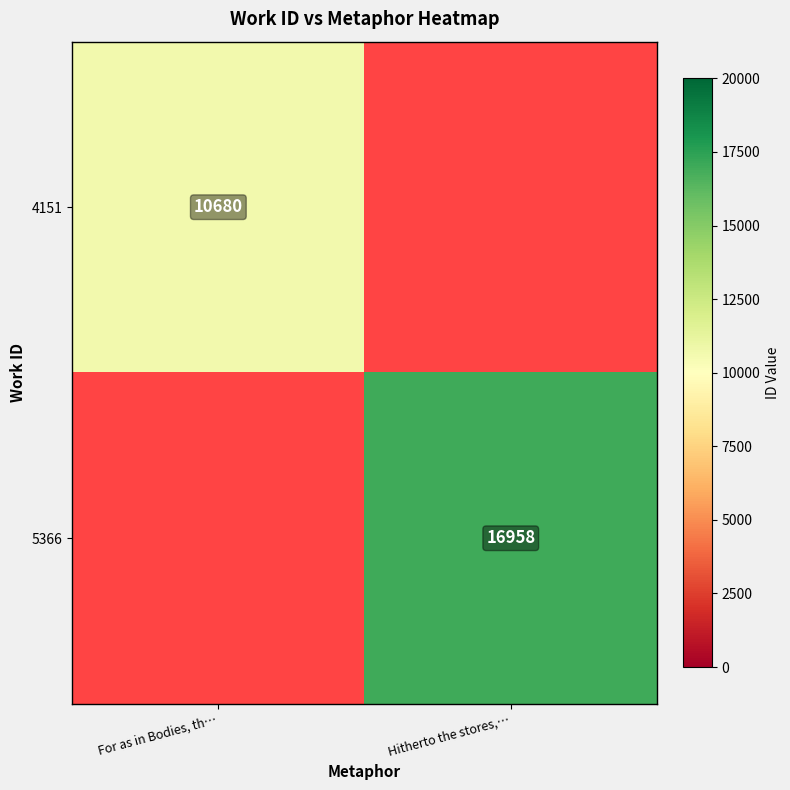

Which category has the lowest value across all series?

For as in Bodies, th…